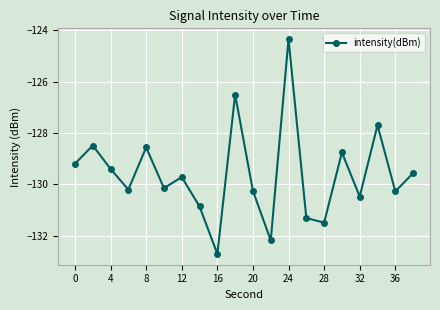

How many points are higher than both their immediate neighbors (excluding endpoints)?

7